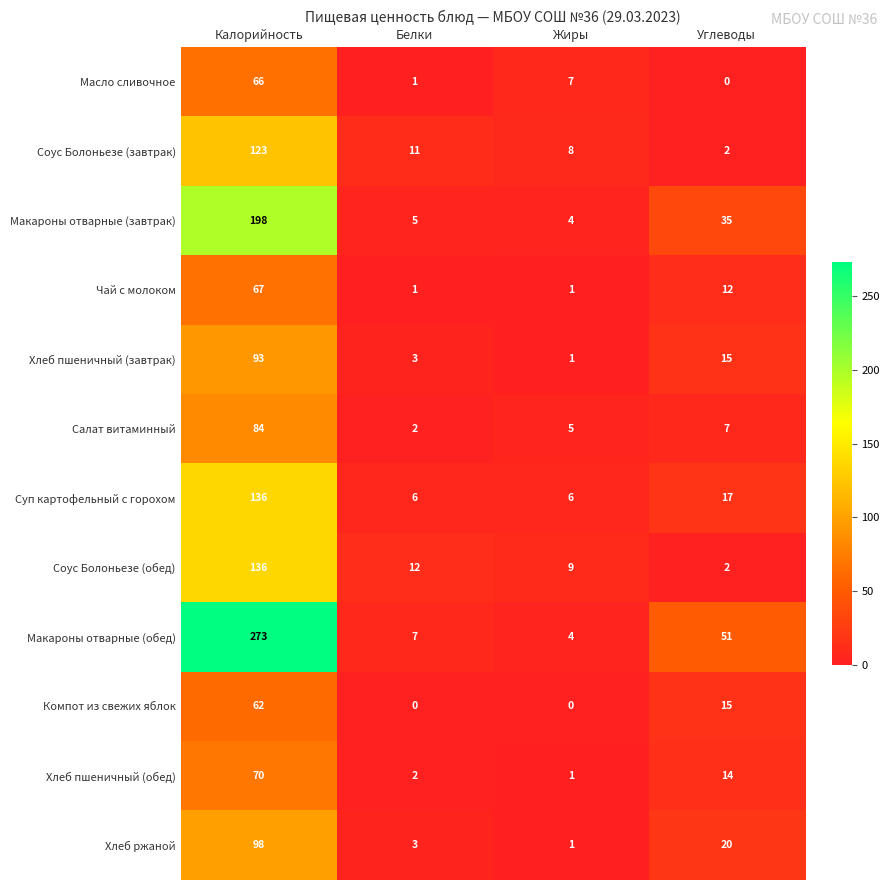

True or false: Соус Болоньезе (обед) has a value of 2 at Углеводы.

True